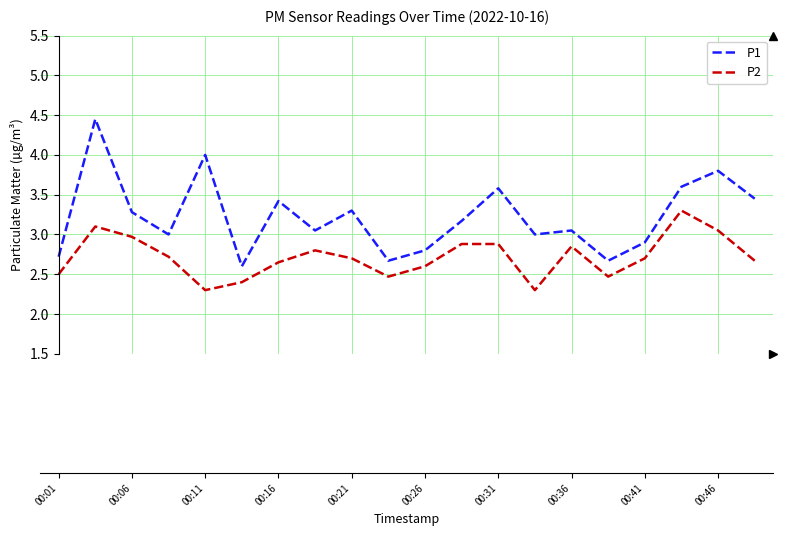

Rank the series by their maximum value, from highest to lowest.

P1, P2